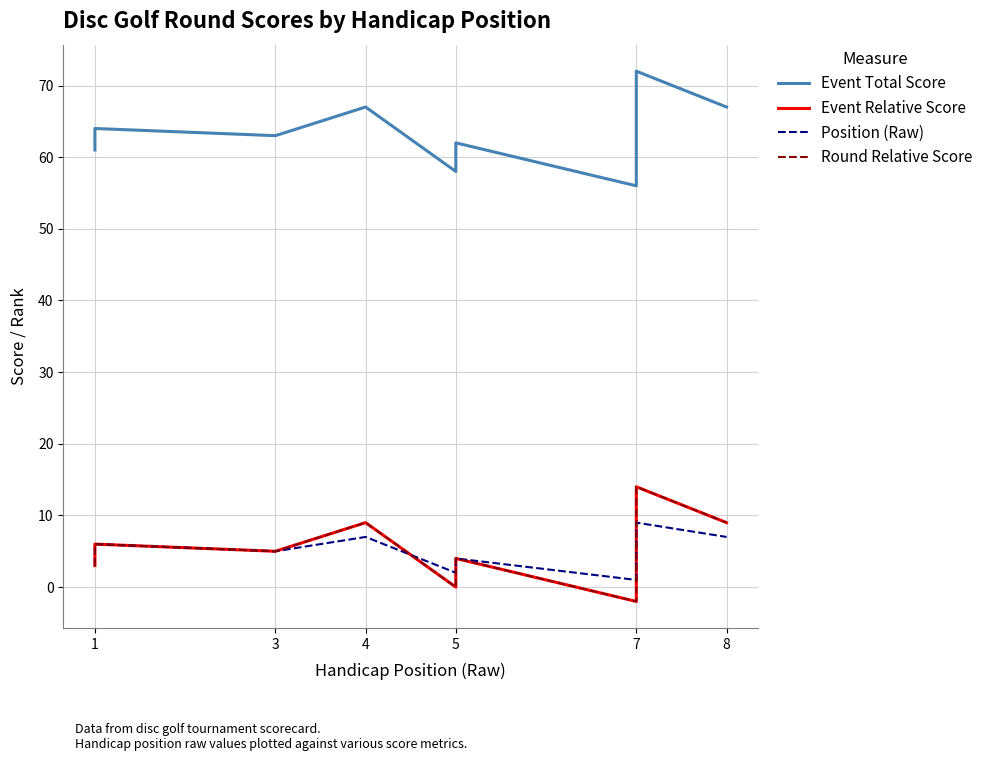

Which series has the largest range (max minus min)?

Event Total Score